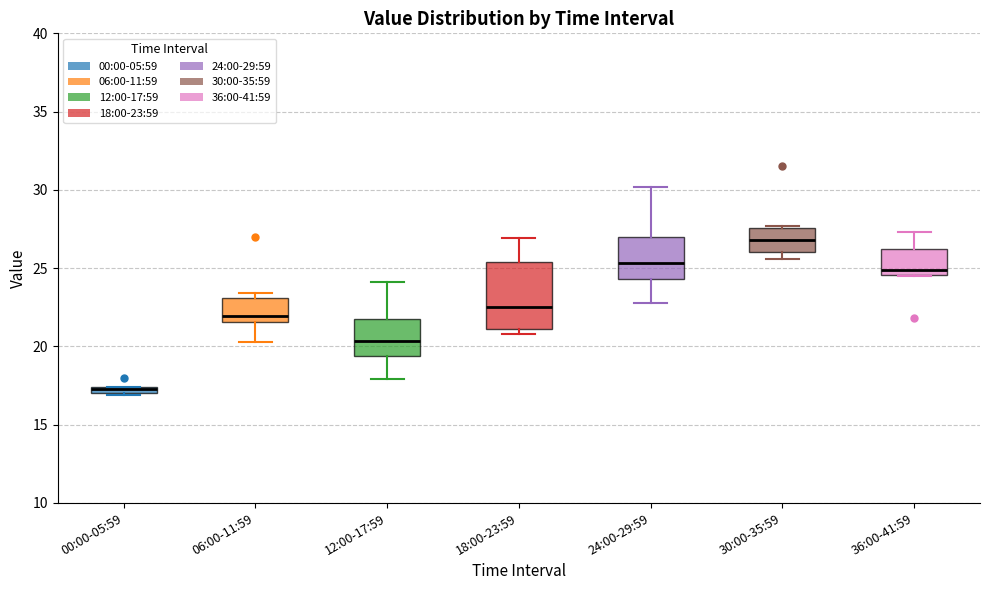

Where does the median line of the box for 36:00-41:59 sit on the y-axis? The values are not printed on the chart, so give them approximately, as read against the axis.

25.0